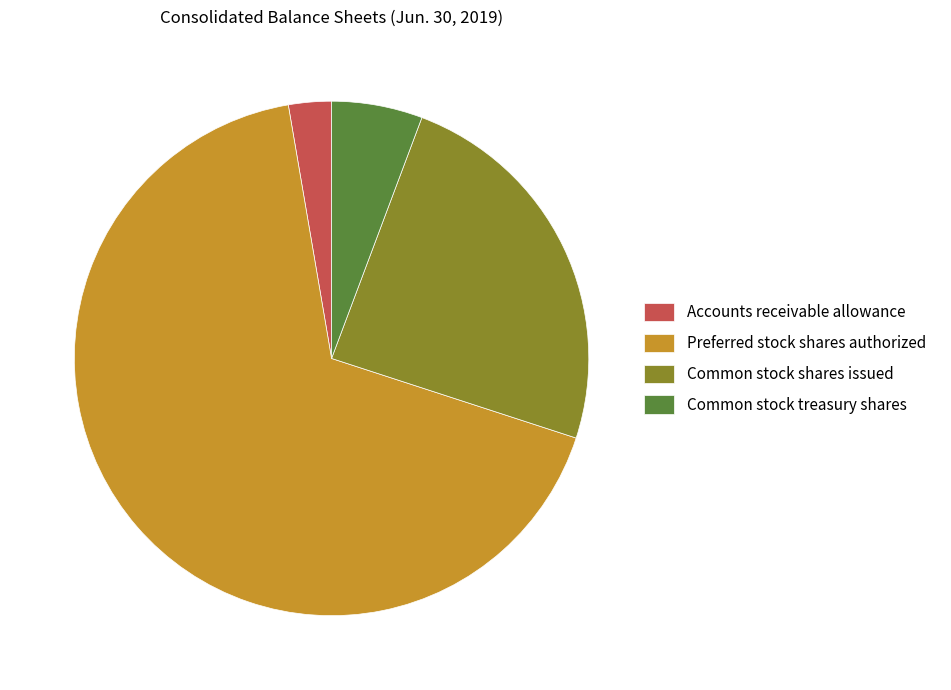

Approximately how many times larger is the value at Accounts receivable allowance compared to Common stock treasury shares?

0.5